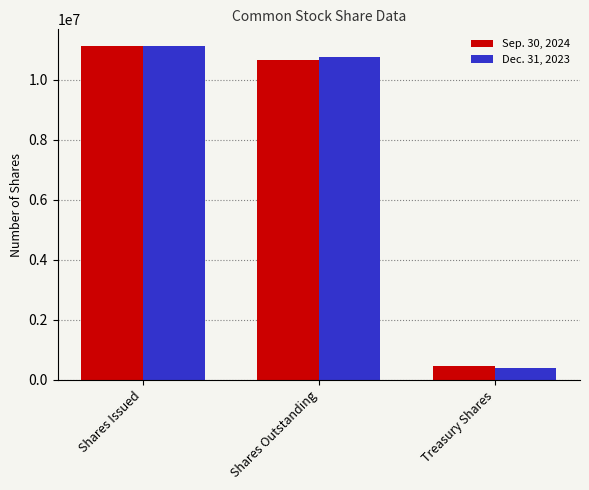

Does the chart contain stacked bars?

No